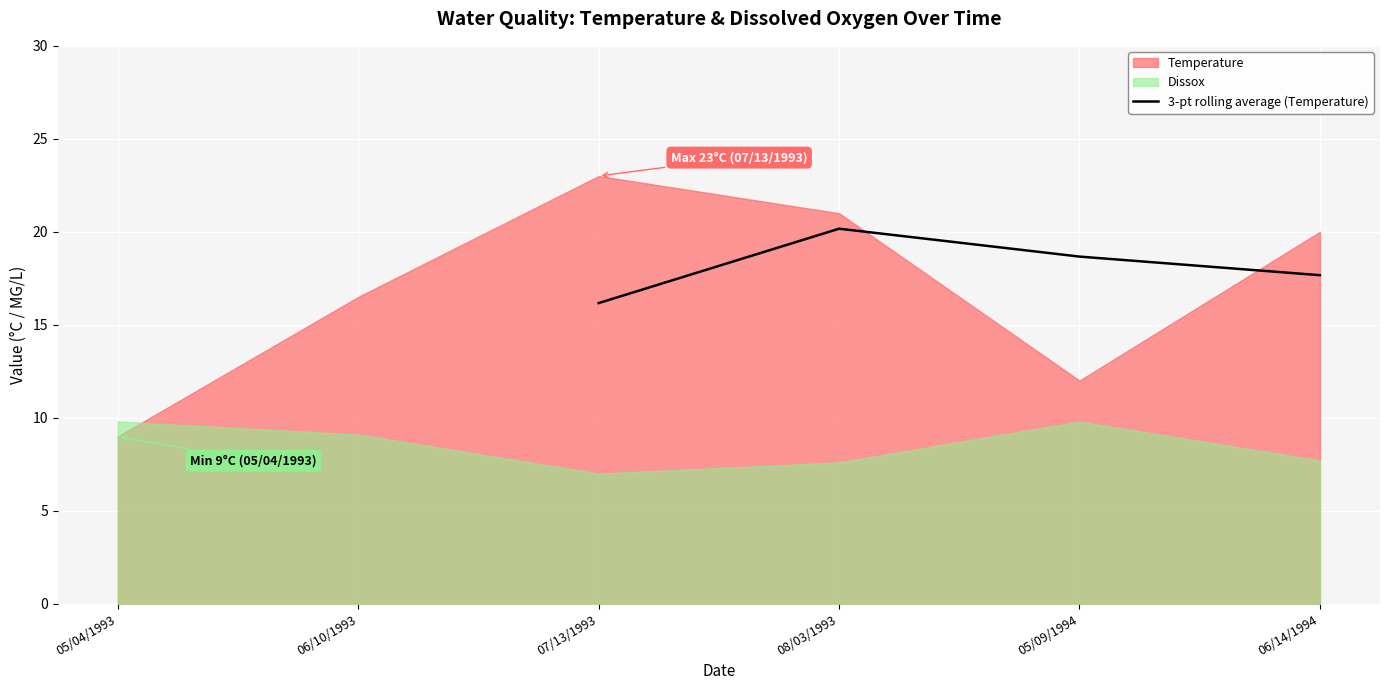

How many values in the 3-pt rolling average (Temperature) series are below 18?

2